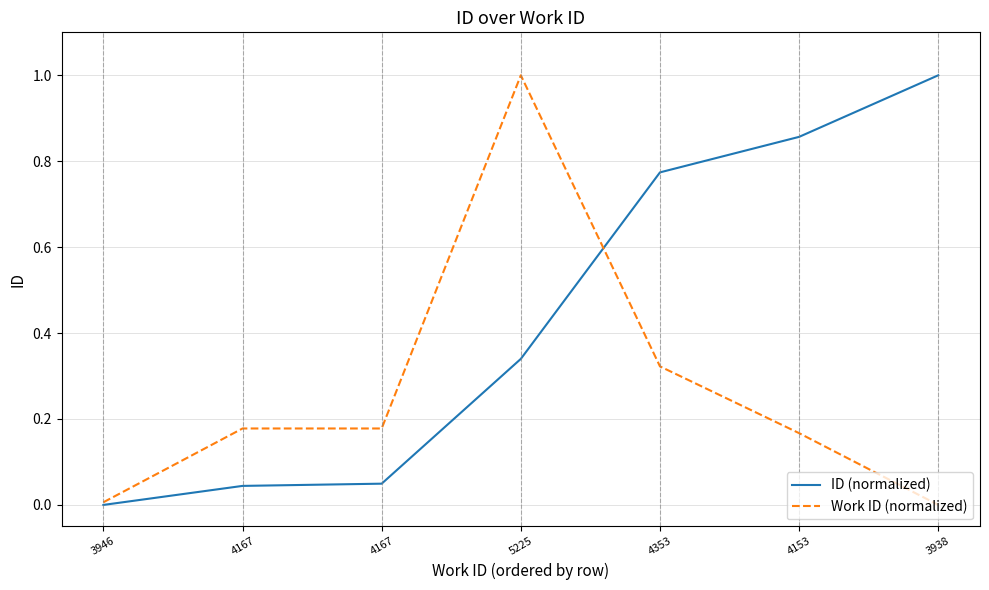

Does the chart display data point markers on the line(s)?

No